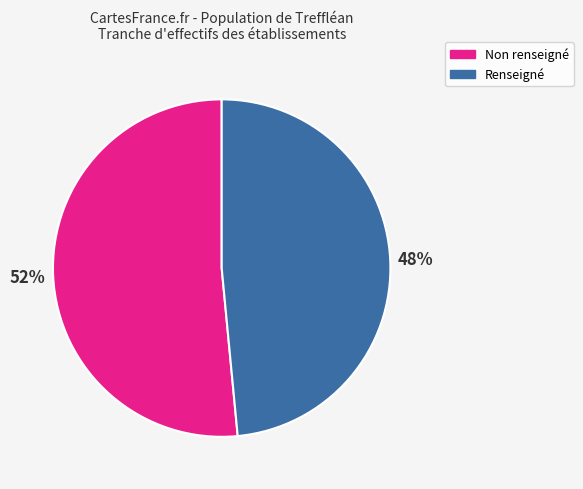

To the nearest percent, what is the average slice percentage?

50%